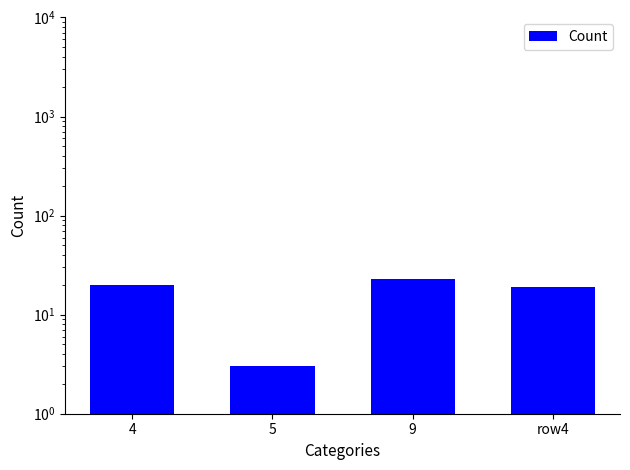

At which label is the value closest to 13?

row4